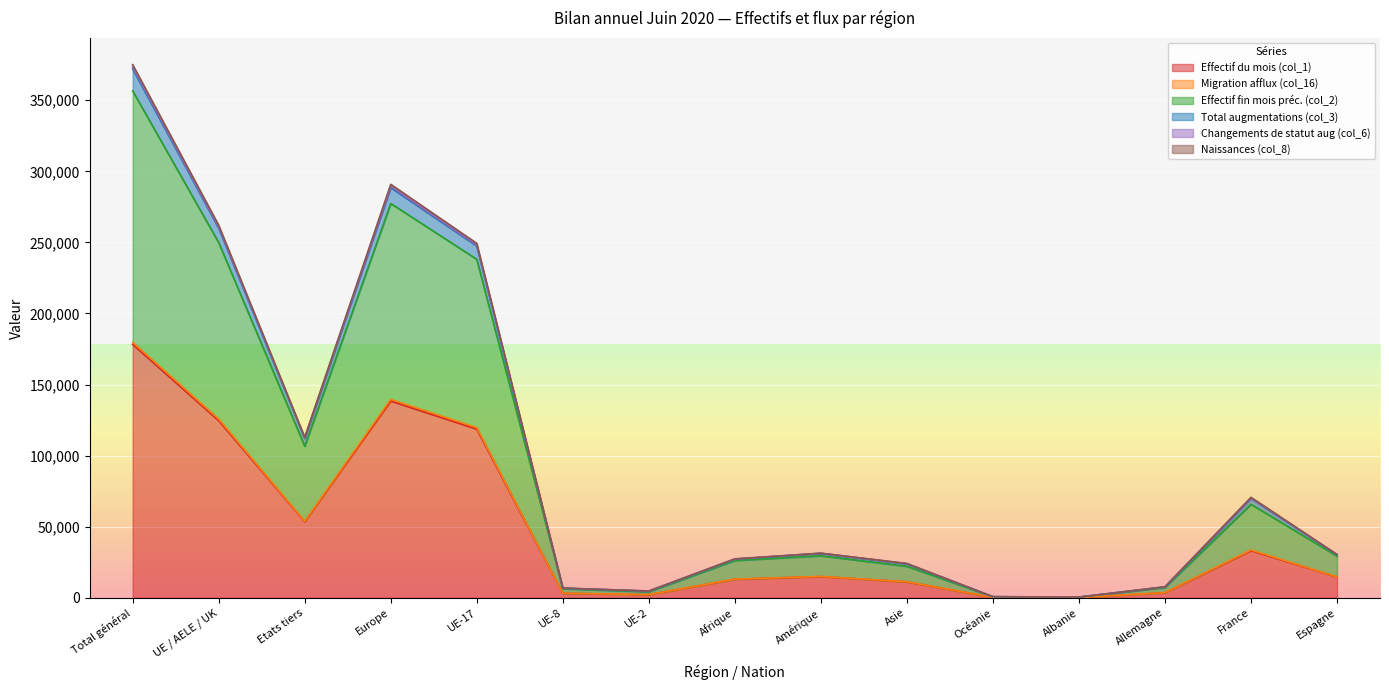

Is it true that Naissances (col_8) equals 953 at Albanie?

False